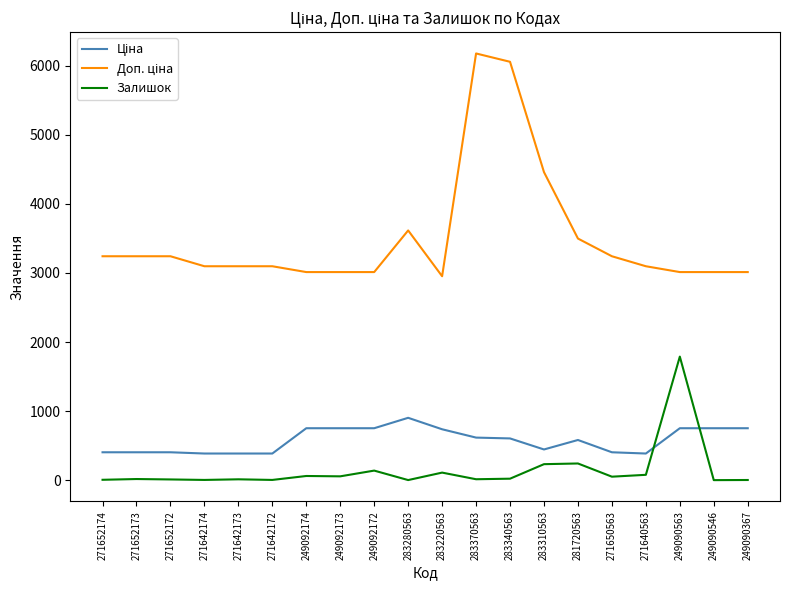

What is the maximum value shown in the chart?

6174.2